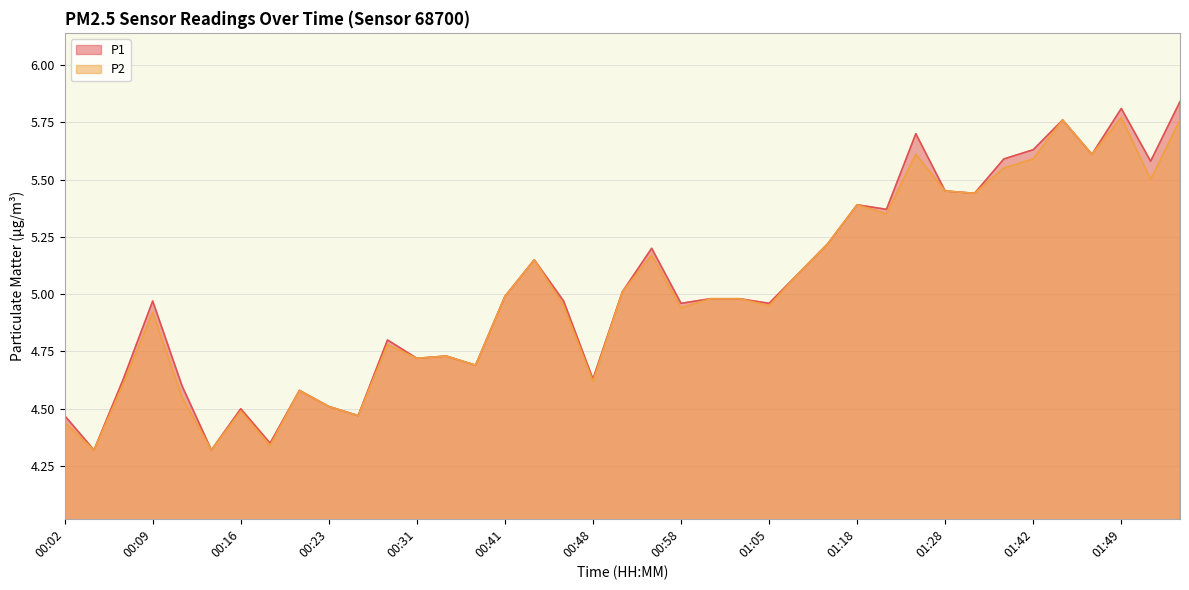

Between 00:09 and 01:54, which is larger?

01:54